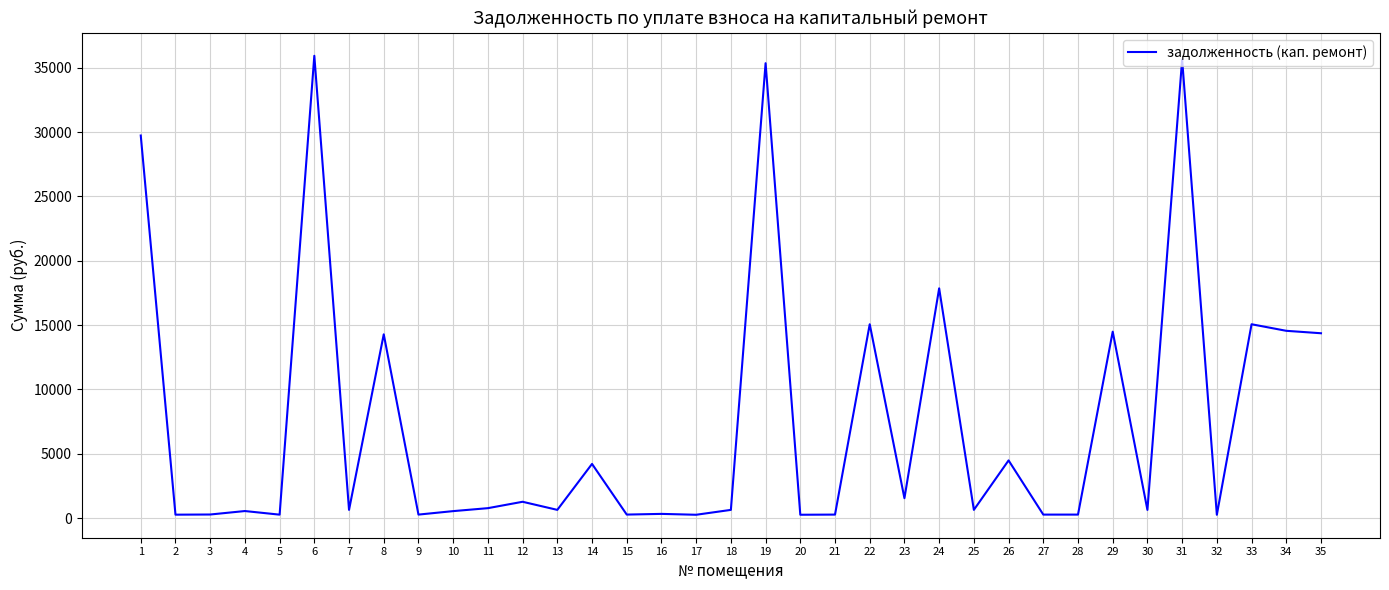

What is the sum of the values at 16 and 1?

30063.1